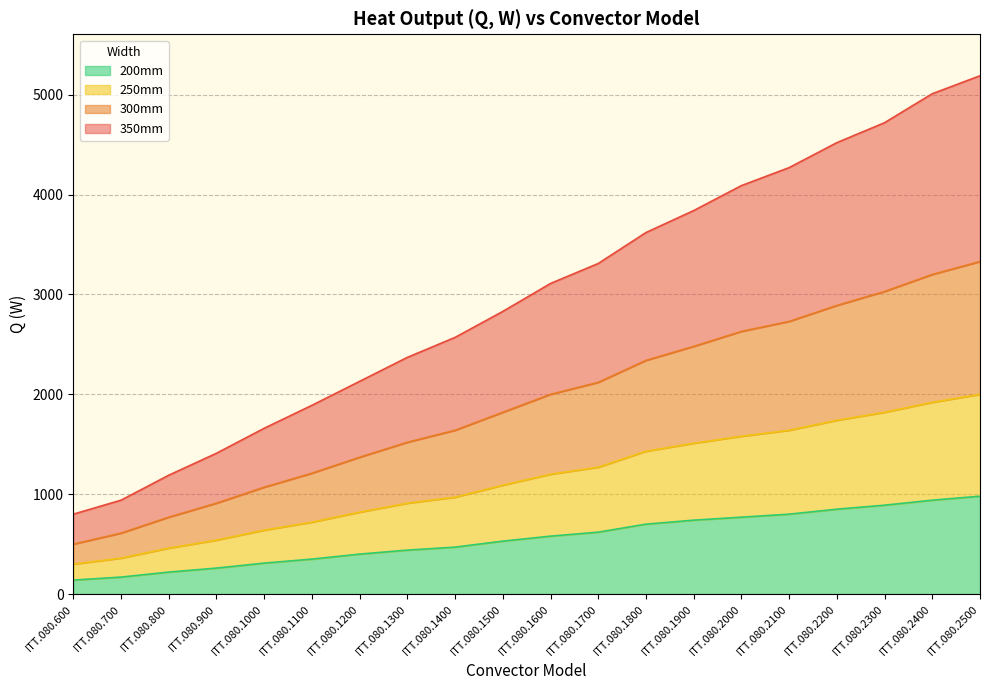

Does the chart have visible grid lines?

Yes